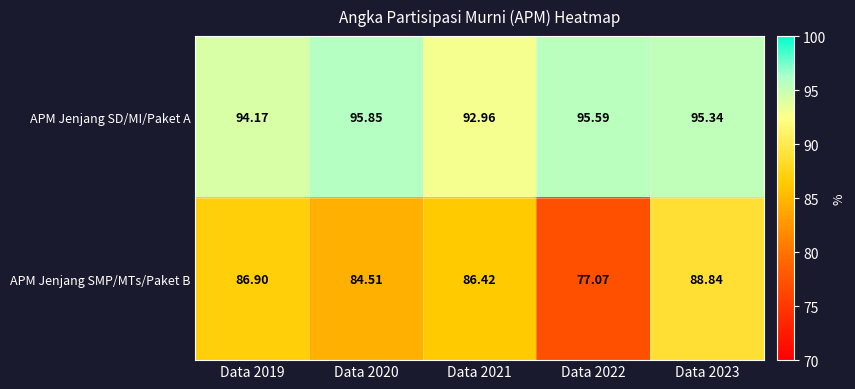

Is the value of APM Jenjang SMP/MTs/Paket B at Data 2022 greater than the value of APM Jenjang SD/MI/Paket A at Data 2019?

No